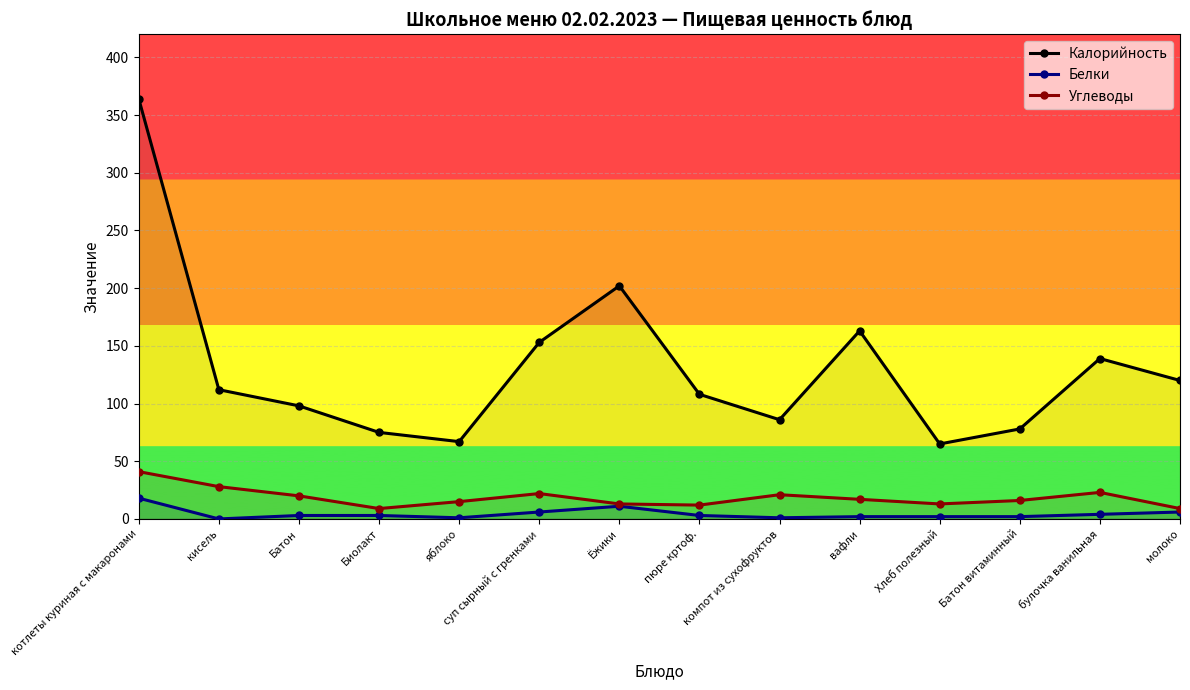

True or false: Белки and Углеводы intersect in this chart.

False